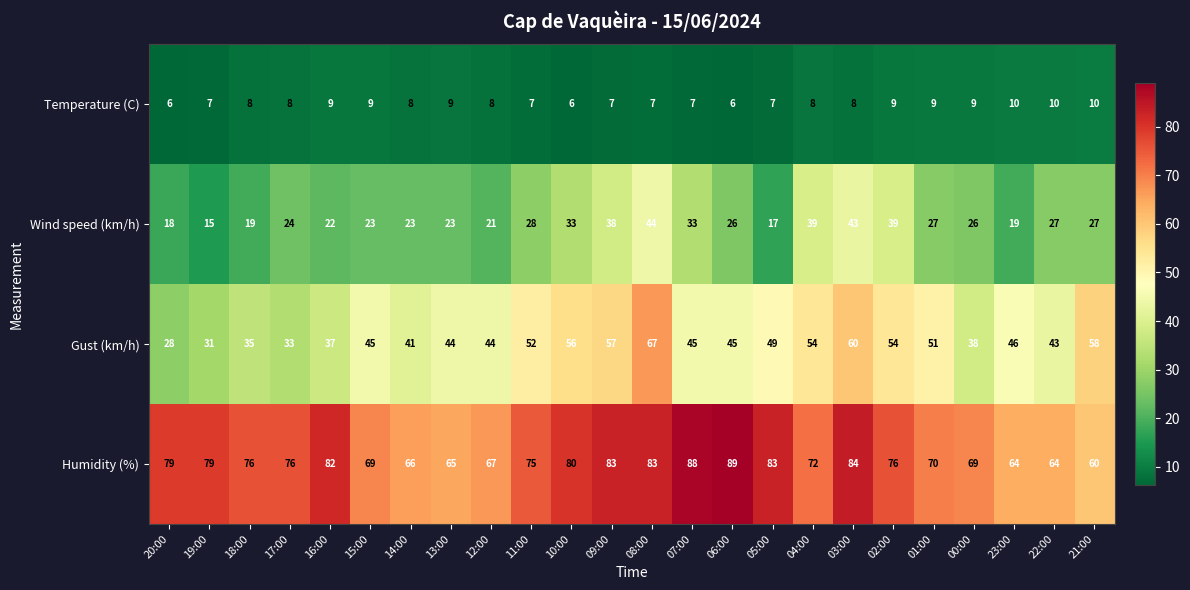

Which series changed the most between 20:00 and 02:00?

Gust (km/h)